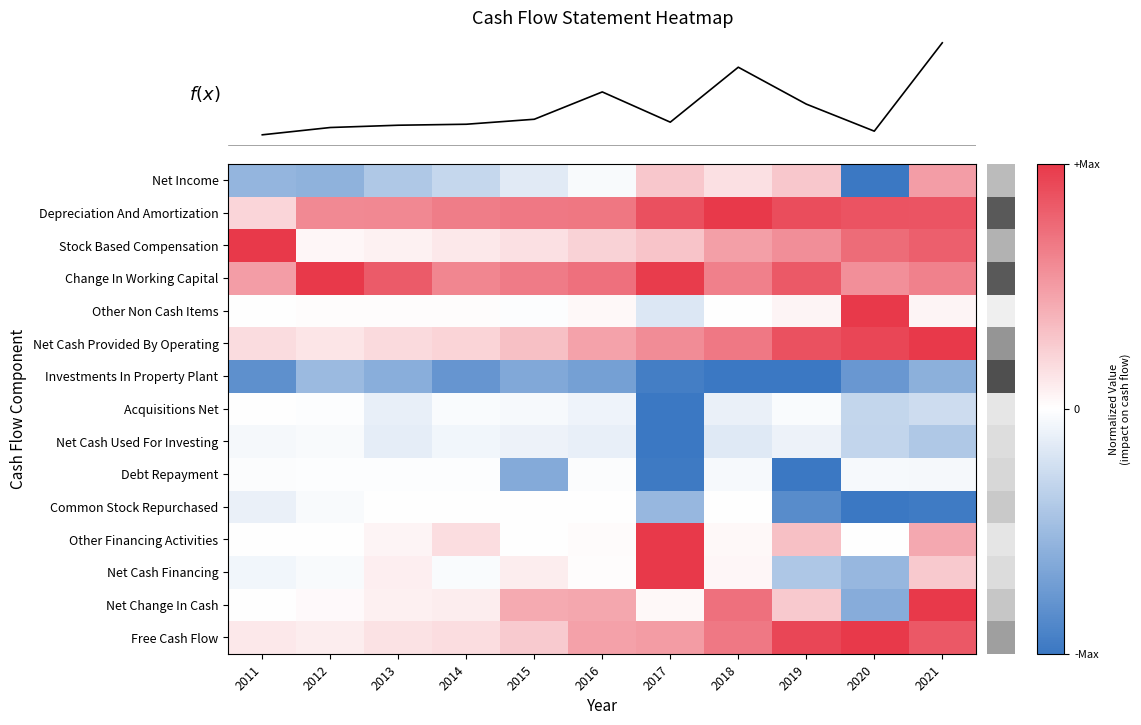

What is the minimum value shown in the chart?

-1.0